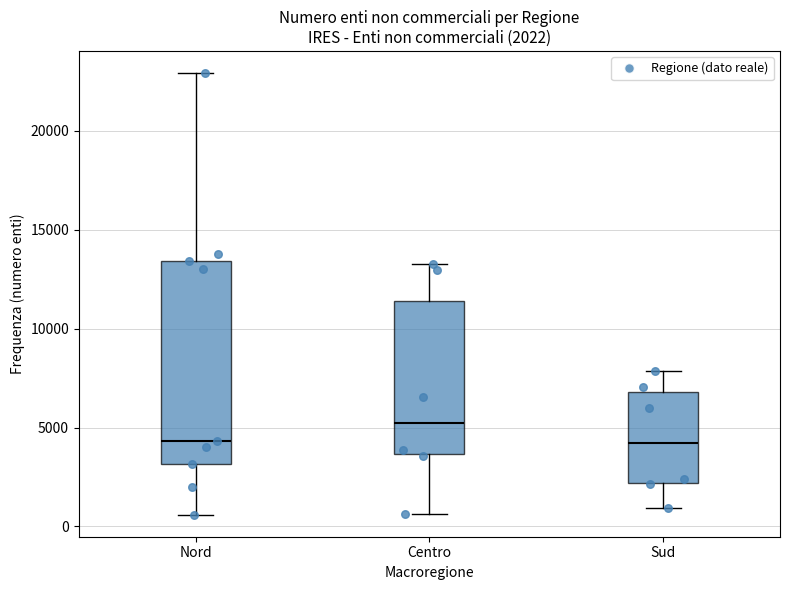

Comparing the boxes themselves (not the whiskers), which one is the tallest?

Nord